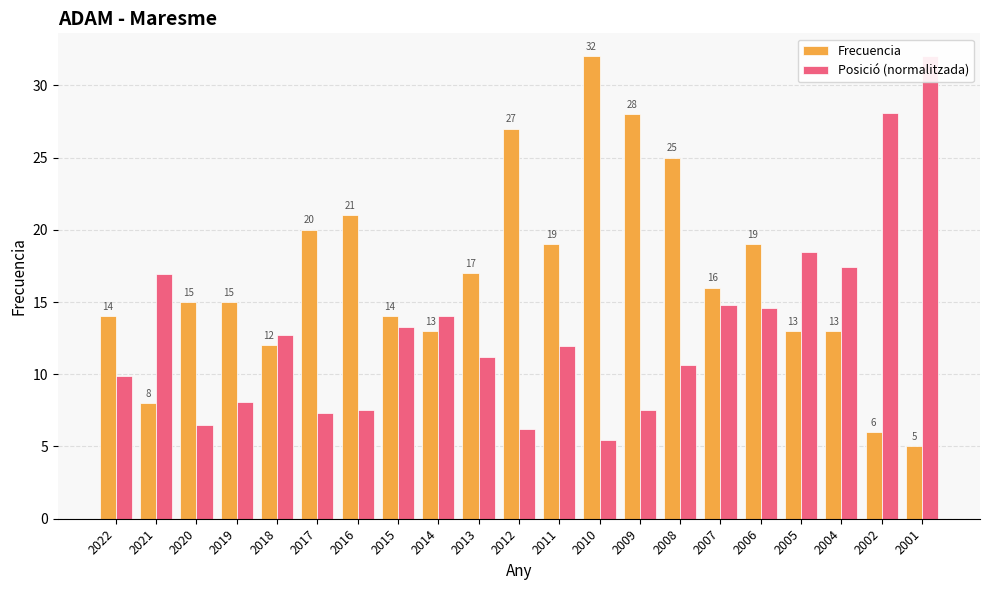

How many series are shown in this chart?

2